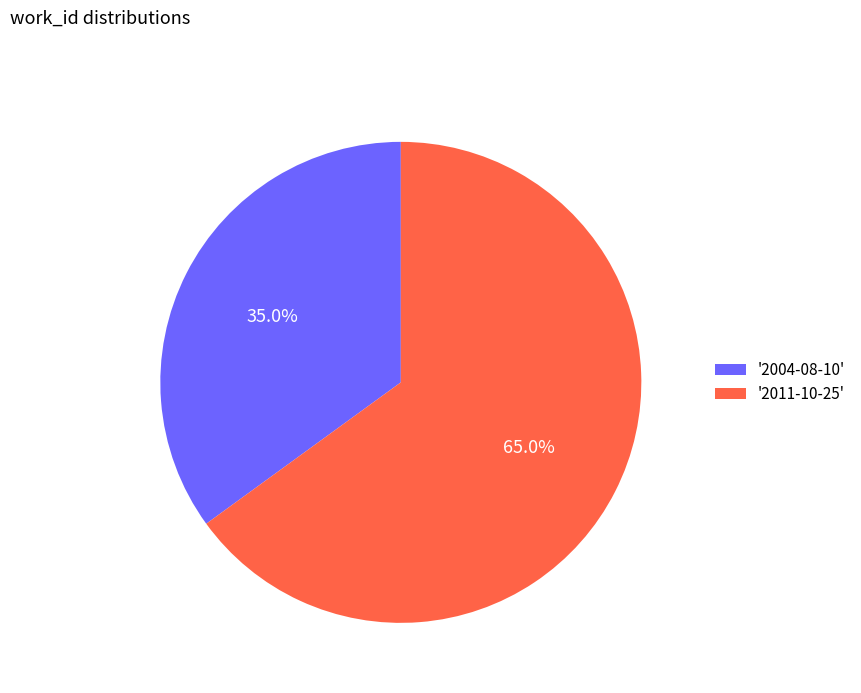

Between '2004-08-10' and '2011-10-25', which is larger?

'2011-10-25'